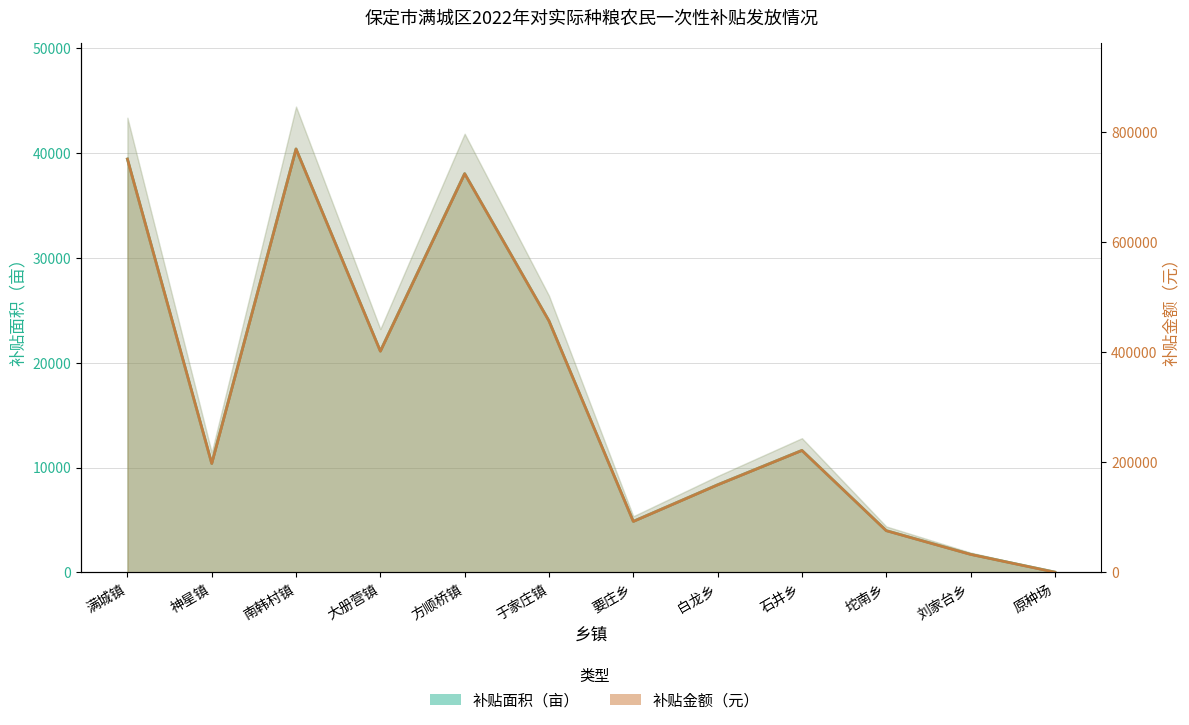

What position from the right is 原种场?

1